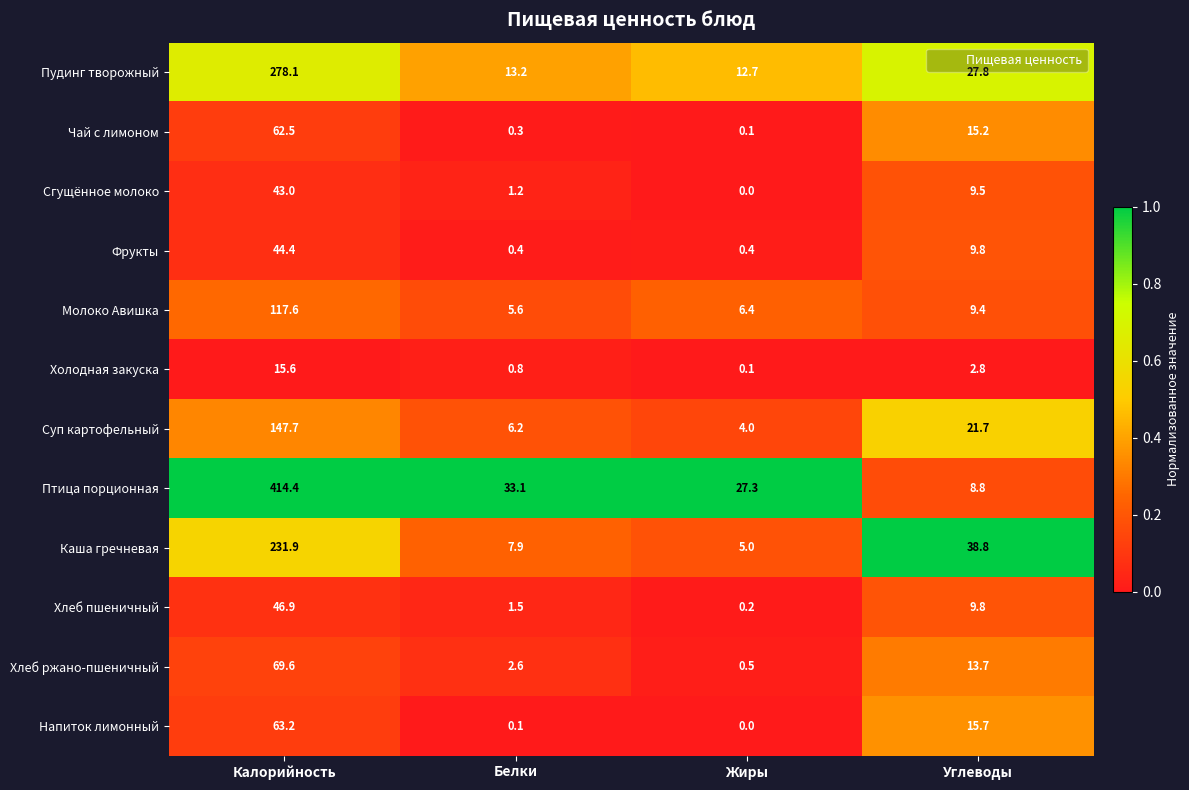

What is the difference between the maximum and minimum values in the Птица порционная series?

405.6